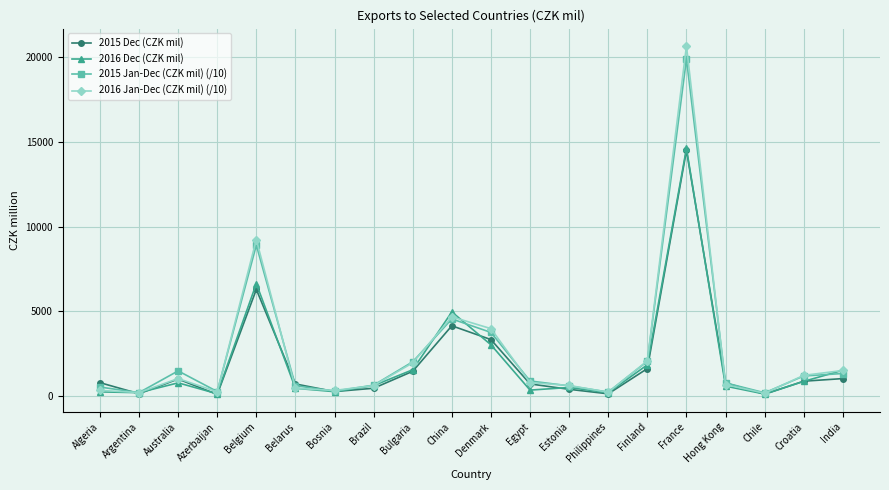

At which category does 2015 Dec (CZK mil) reach its first local valley?

Argentina